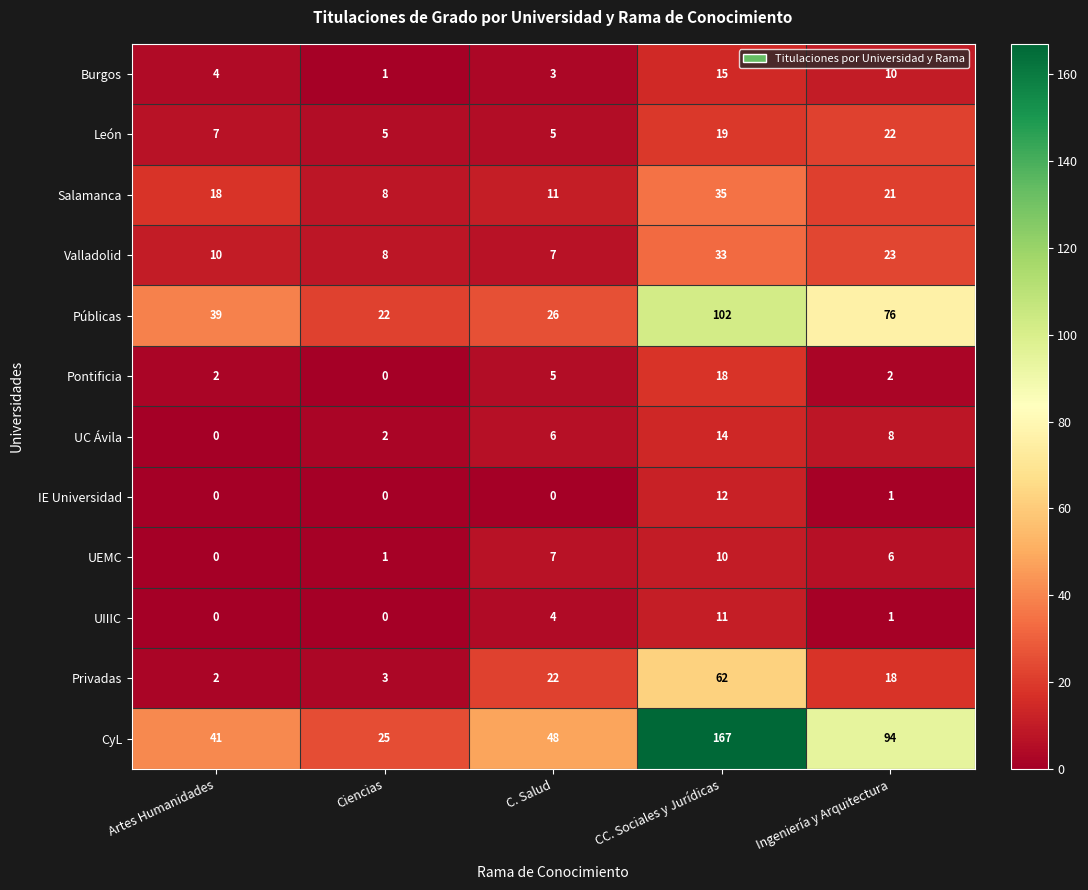

The Salamanca series shows 11 at C. Salud. True or false?

True